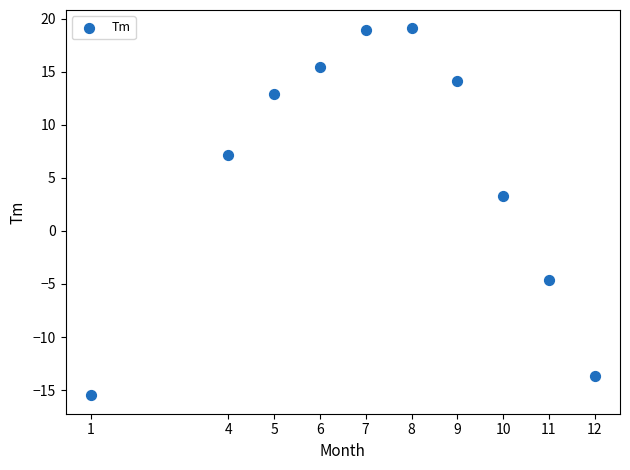

What is the range of Y values (max minus min)?

34.6